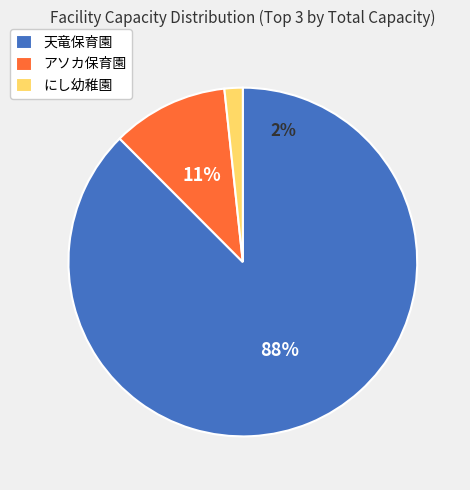

To the nearest percent, what percentage of the pie is アソカ保育園 (185)?

11%